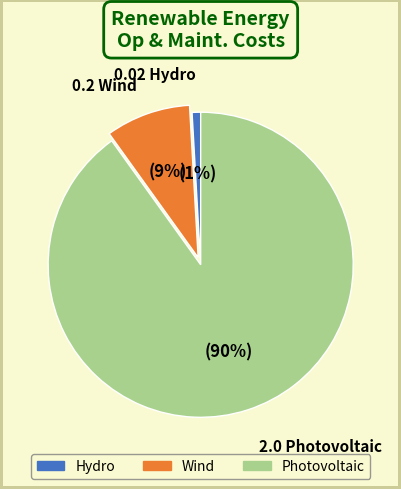

Count the number of slices in the pie.

3